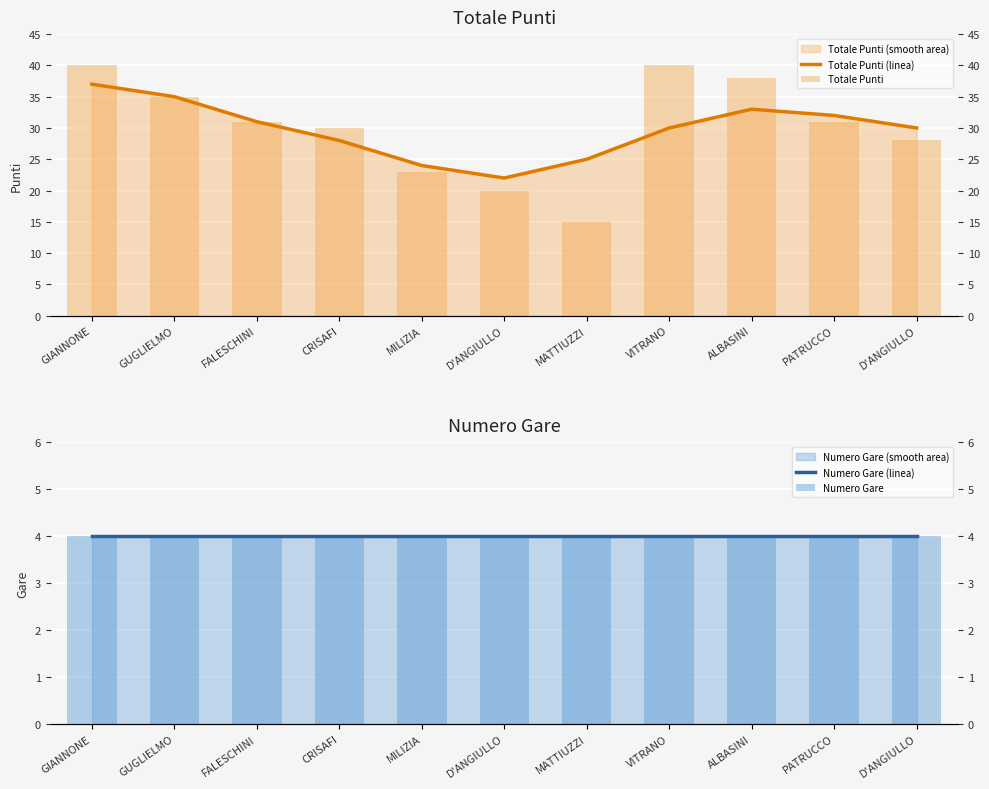

Reading left to right, transcribe all the data shown in this chart.

Totale Punti (linea): GIANNONE=37	GUGLIELMO=35	FALESCHINI=31	CRISAFI=28	MILIZIA=24	D'ANGIULLO=22	MATTIUZZI=25	VITRANO=30	ALBASINI=33	PATRUCCO=32	D'ANGIULLO=30
Totale Punti: GIANNONE=40	GUGLIELMO=35	FALESCHINI=31	CRISAFI=30	MILIZIA=23	D'ANGIULLO=20	MATTIUZZI=15	VITRANO=40	ALBASINI=38	PATRUCCO=31	D'ANGIULLO=28
Numero Gare (linea): GIANNONE=4	GUGLIELMO=4	FALESCHINI=4	CRISAFI=4	MILIZIA=4	D'ANGIULLO=4	MATTIUZZI=4	VITRANO=4	ALBASINI=4	PATRUCCO=4	D'ANGIULLO=4
Numero Gare: GIANNONE=4	GUGLIELMO=4	FALESCHINI=4	CRISAFI=4	MILIZIA=4	D'ANGIULLO=4	MATTIUZZI=4	VITRANO=4	ALBASINI=4	PATRUCCO=4	D'ANGIULLO=4